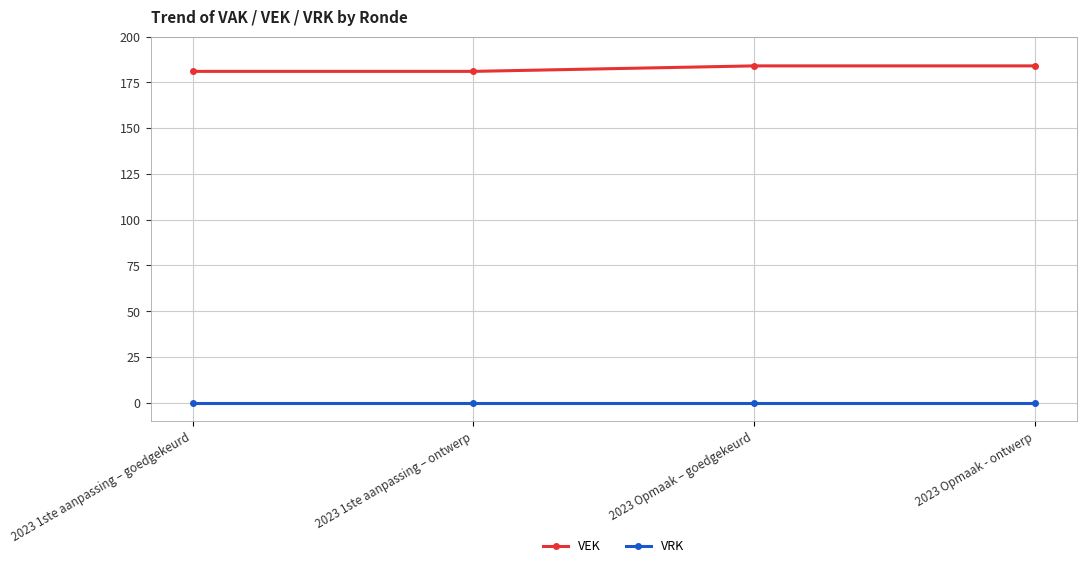

Reading left to right, transcribe all the data shown in this chart.

VEK: 181	181	184	184
VRK: 0	0	0	0